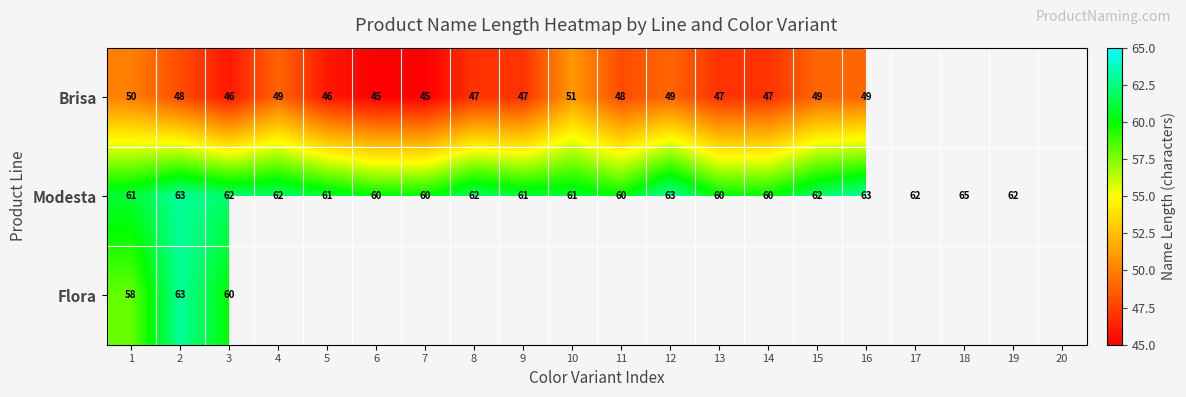

The Modesta series shows 60 at 6. True or false?

True